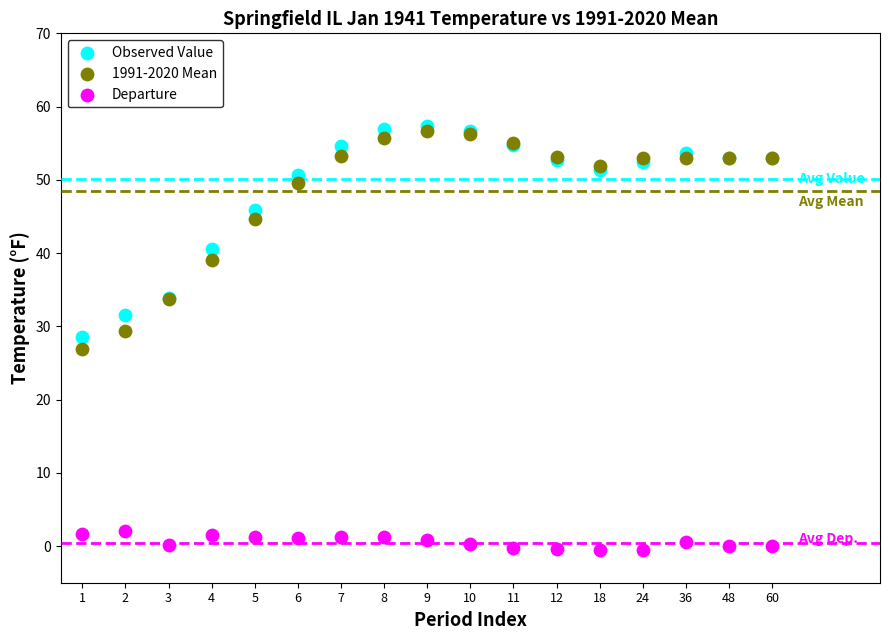

Which series reaches the minimum Y coordinate?

Departure